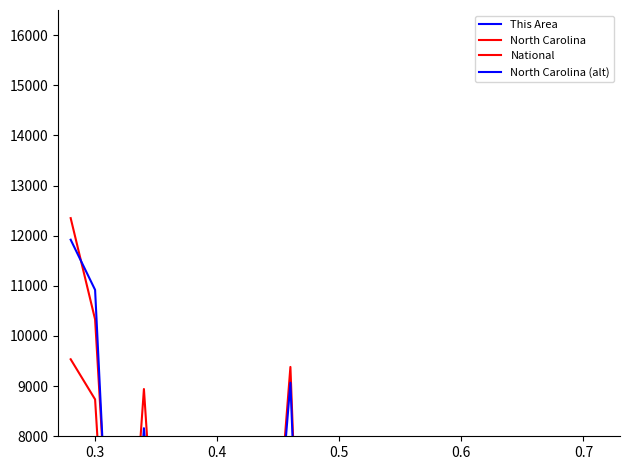

What is the greatest value displayed?

12349.8